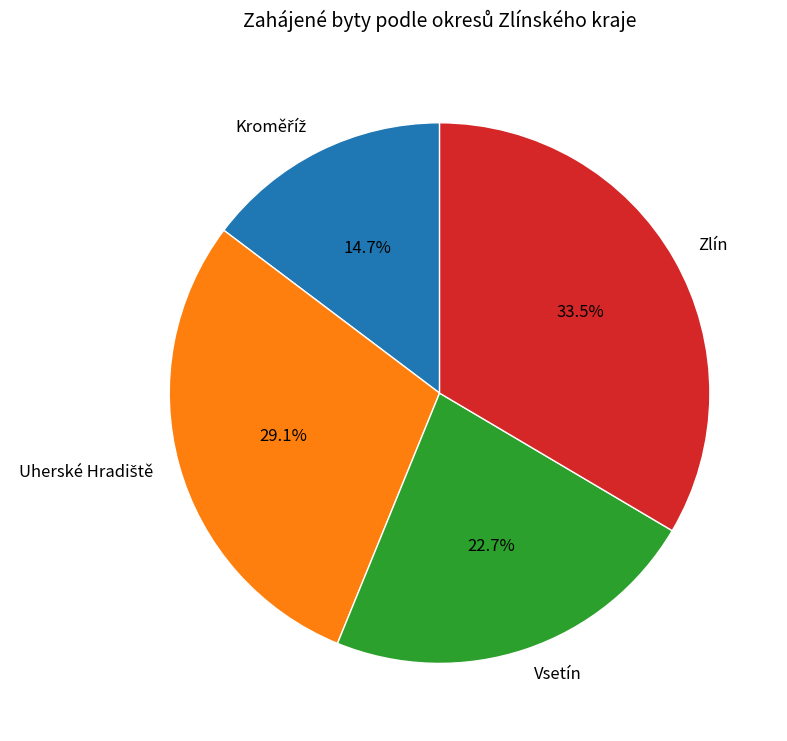

How many slices are in this pie chart?

4